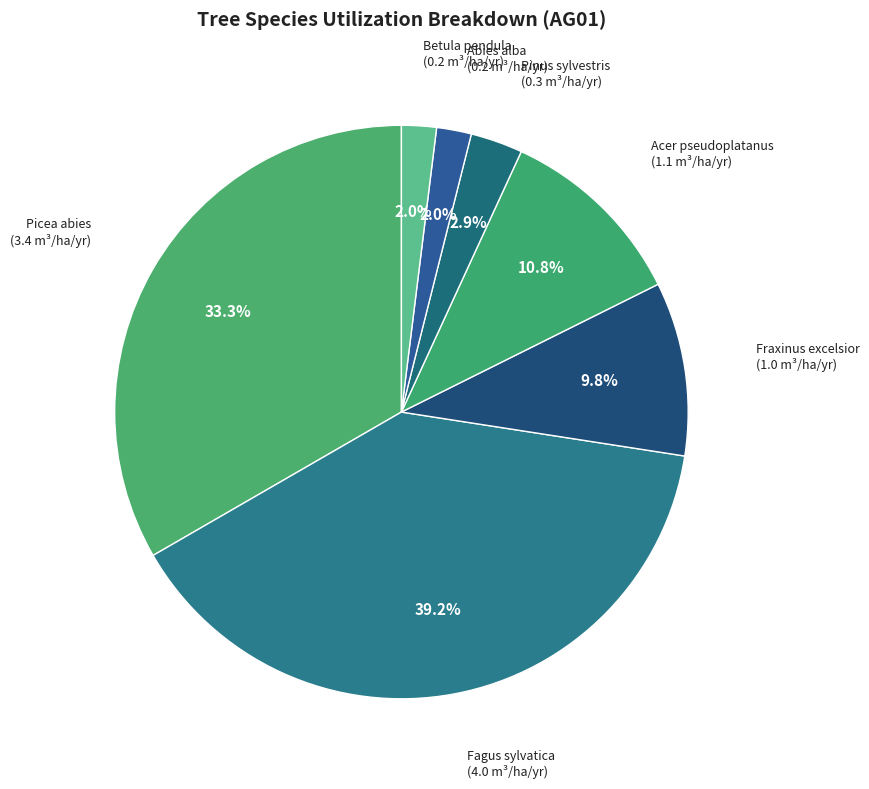

What percentage is the Picea abies slice, to the nearest percent?

33%